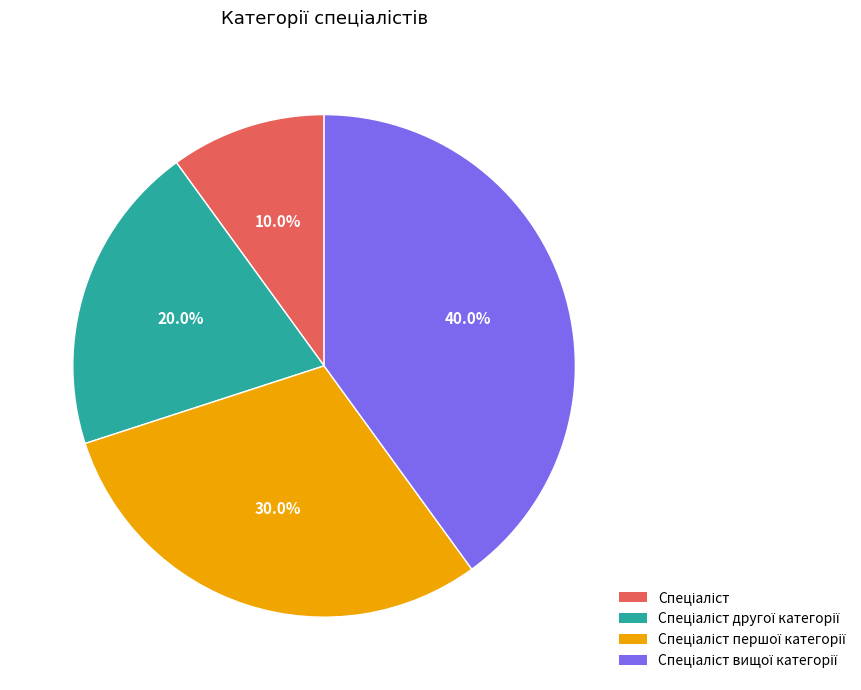

Is there a majority slice in this chart?

No